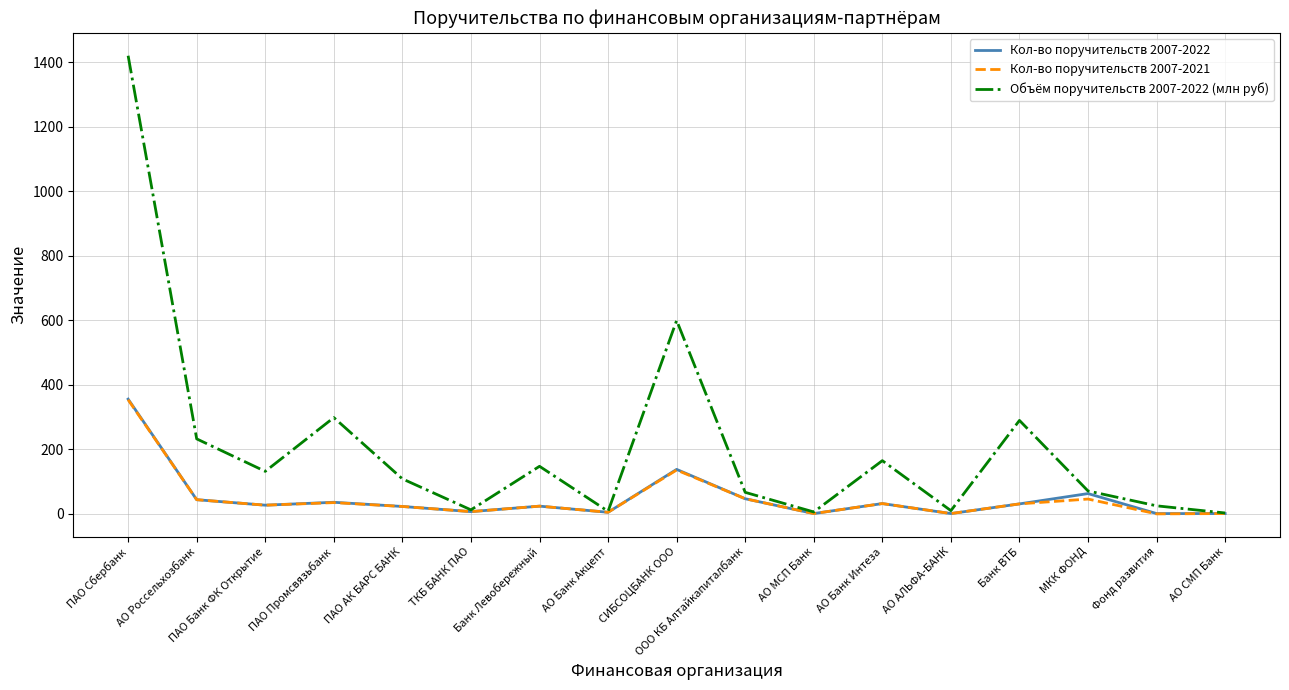

Does the chart display data point markers on the line(s)?

No